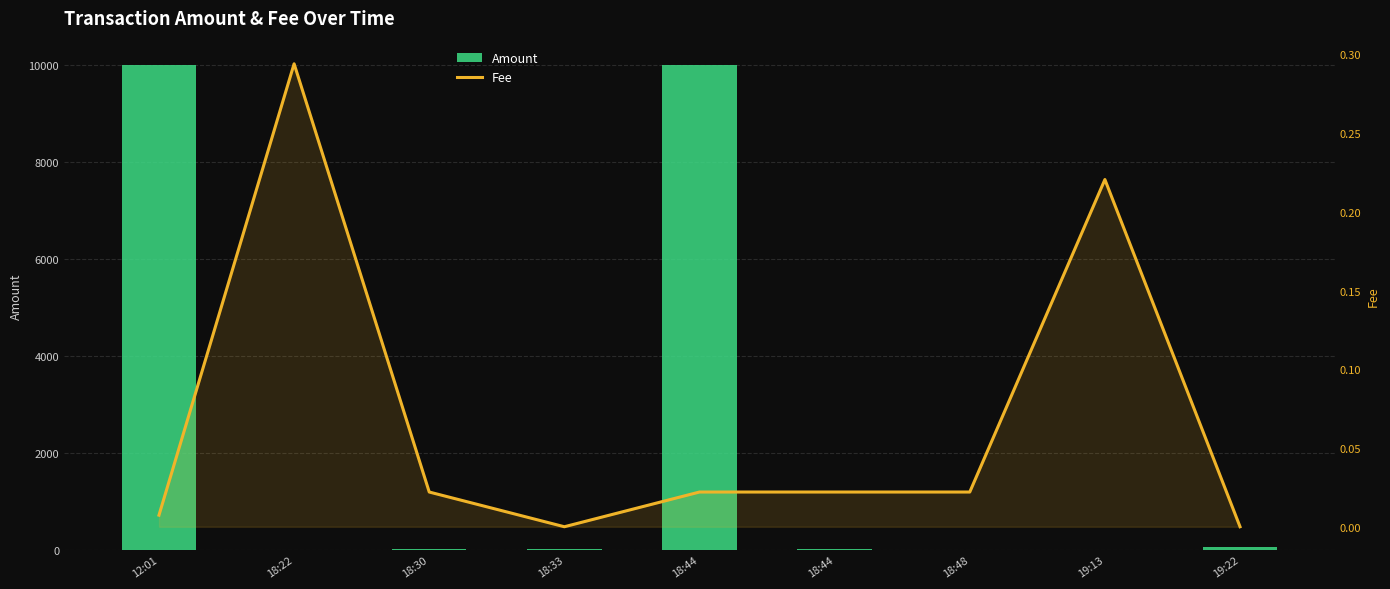

Which category has the highest value across all series?

12:01